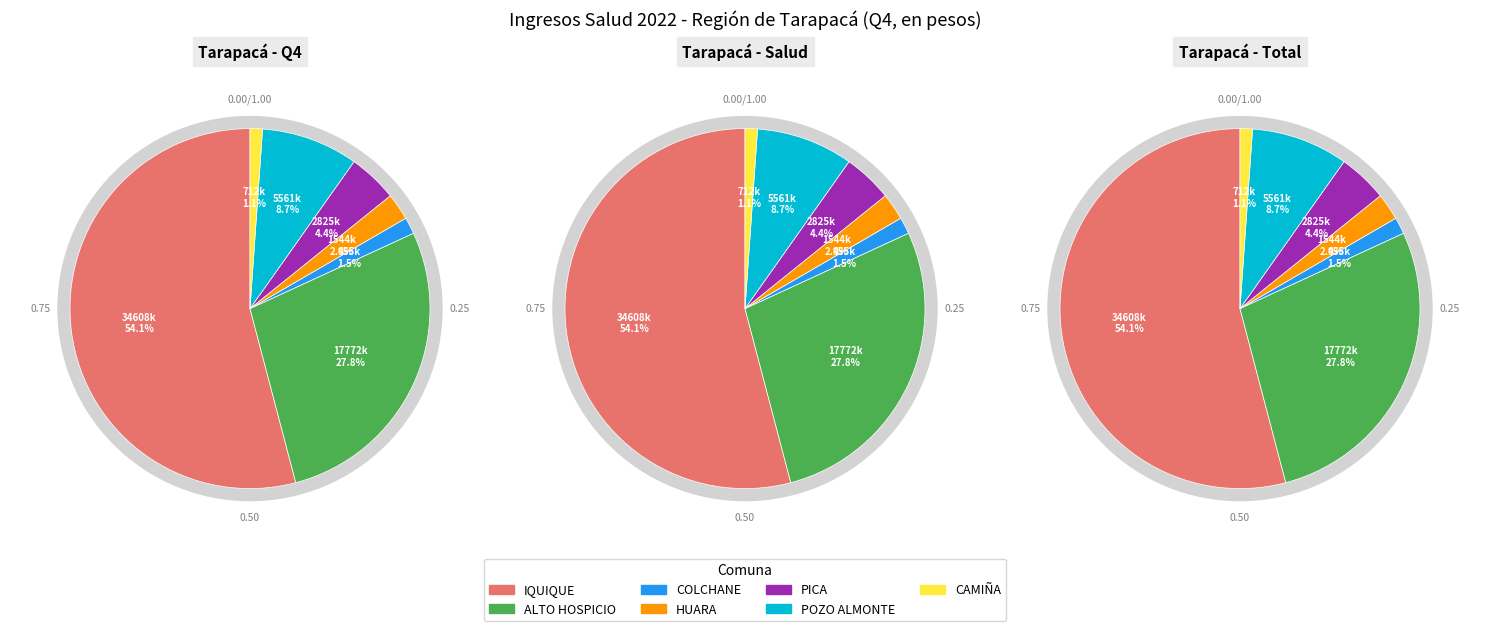

What percentage is the COLCHANE slice, to the nearest percent?

1%